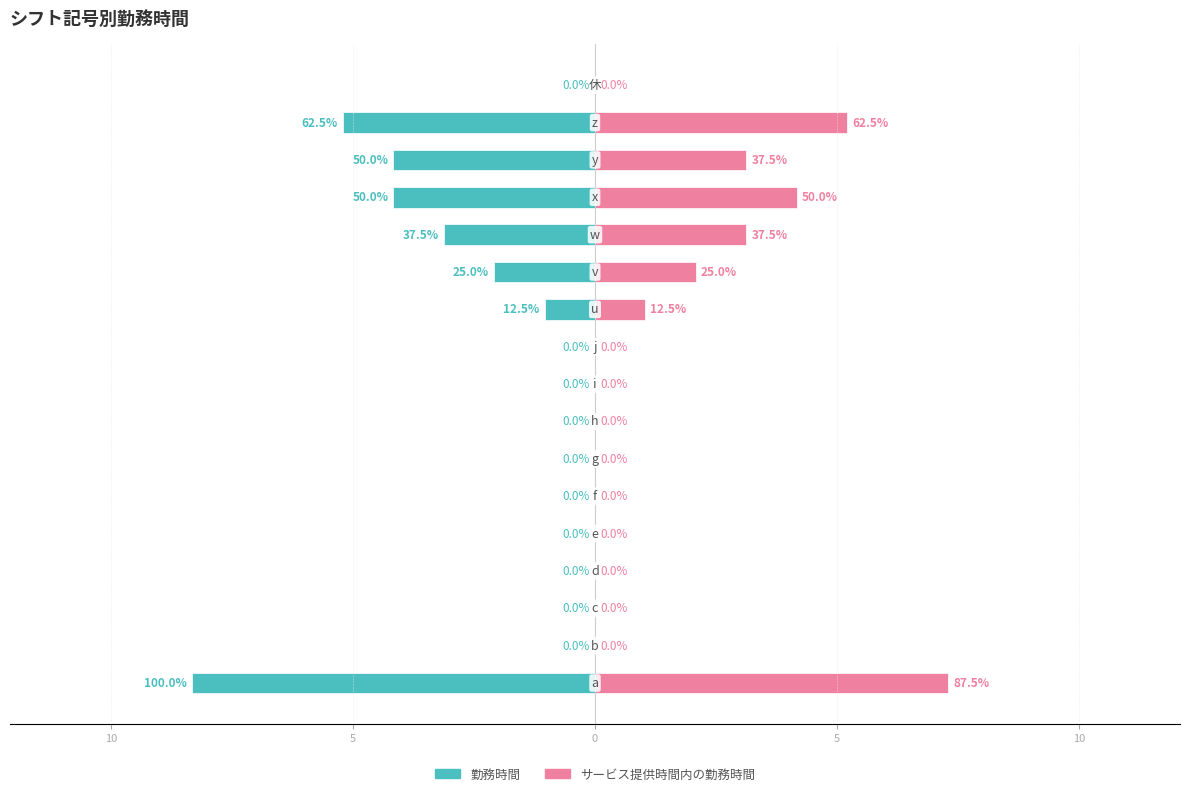

How many groups of bars are there?

17